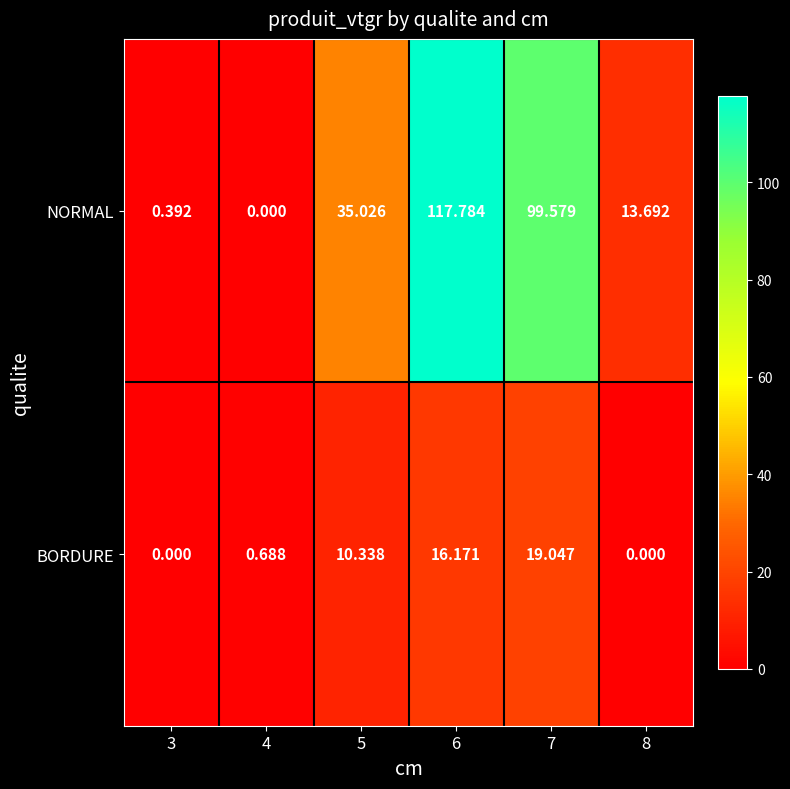

Rank the series by their average value, from lowest to highest.

BORDURE, NORMAL